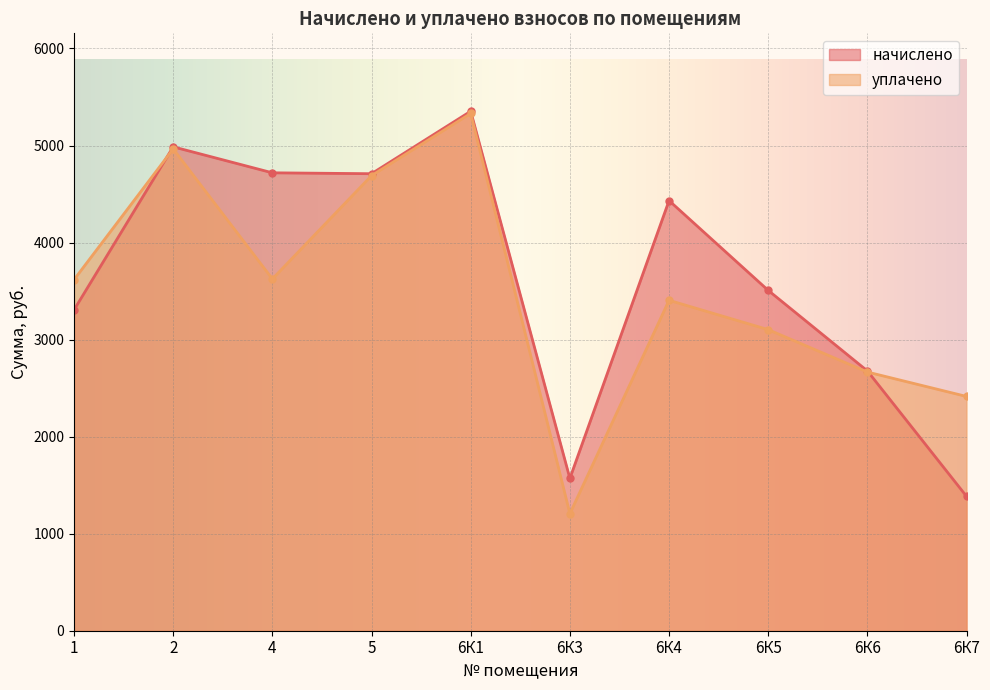

Reading right to left, what are all the values shown in this chart?

начислено: 1384.2	2677.0	3507.0	4432.3	1569.8	5352.9	4709.3	4718.6	4986.4	3305.8
уплачено: 2414.0	2665.7	3102.6	3404.8	1205.9	5330.3	4689.4	3624.7	4965.3	3617.3